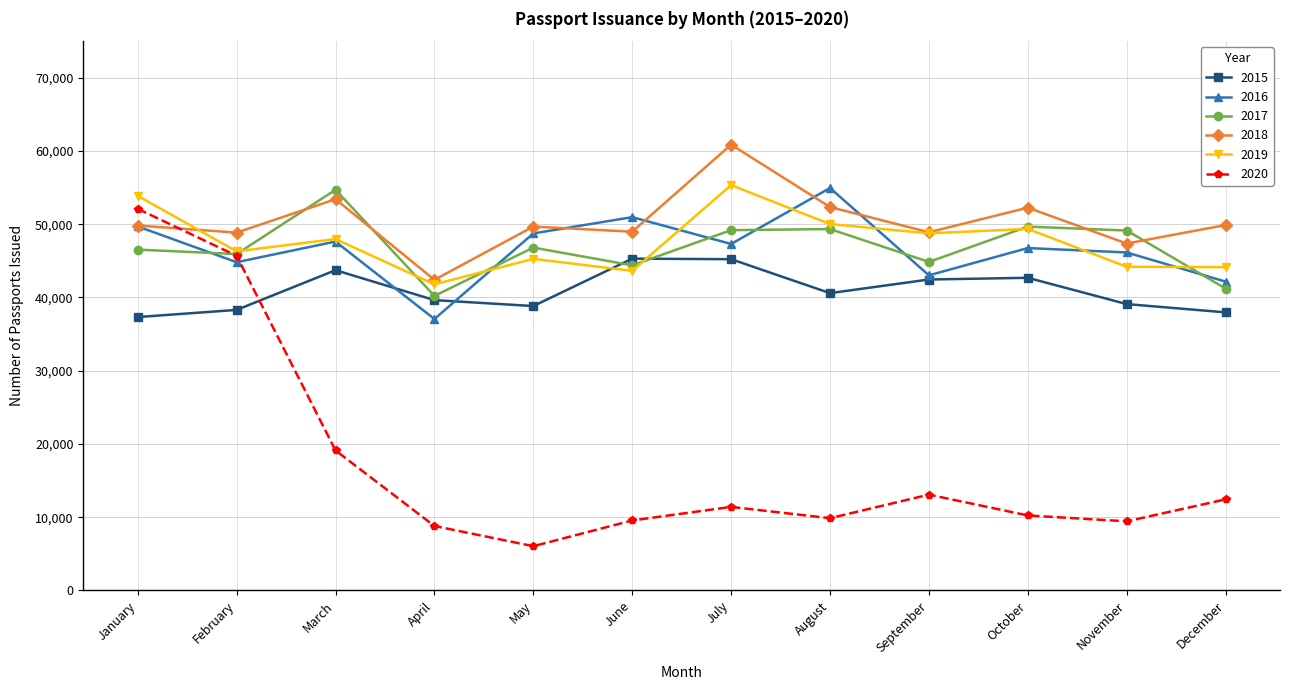

The value of 2017 at February is 78269. True or false?

False